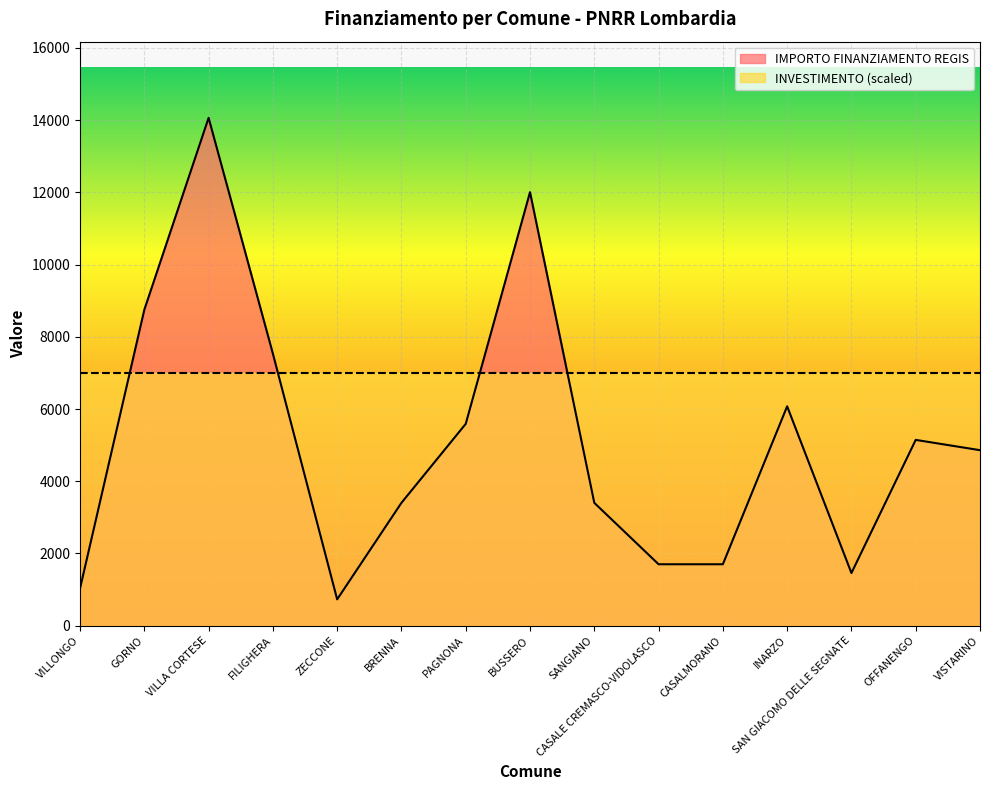

True or false: the data shows 14063 at VILLA CORTESE.

True